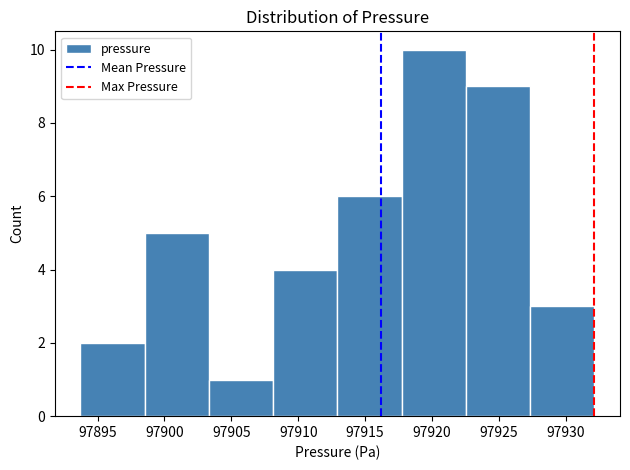

Over which range of the x-axis is the bar tallest?

97917.5 to 97922.5